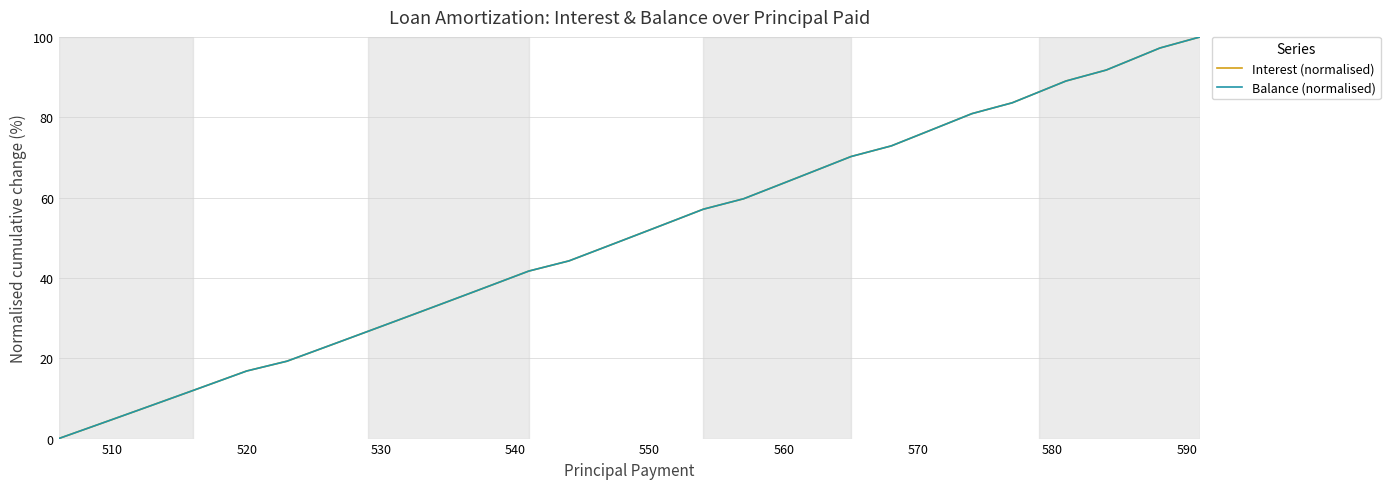

What is the maximum value shown in the chart?

100.0